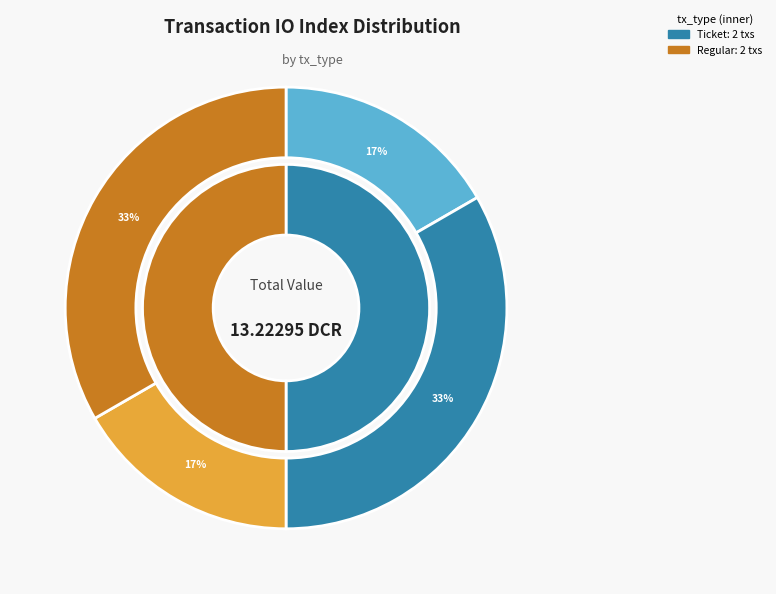

The Ticket (io_index=0) slice represents 1% of the pie. True or false?

False